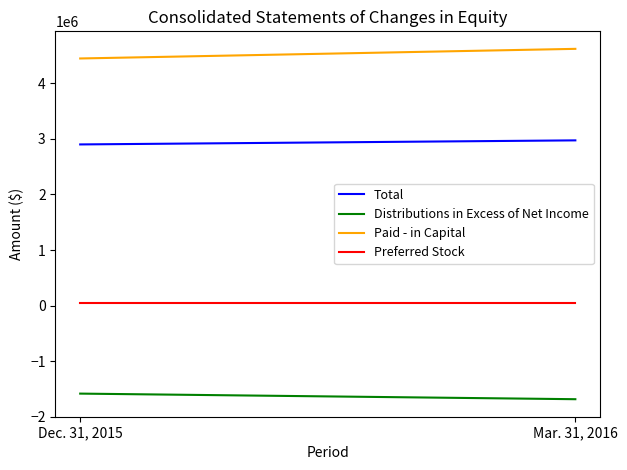

How many categories are shown in the chart?

2